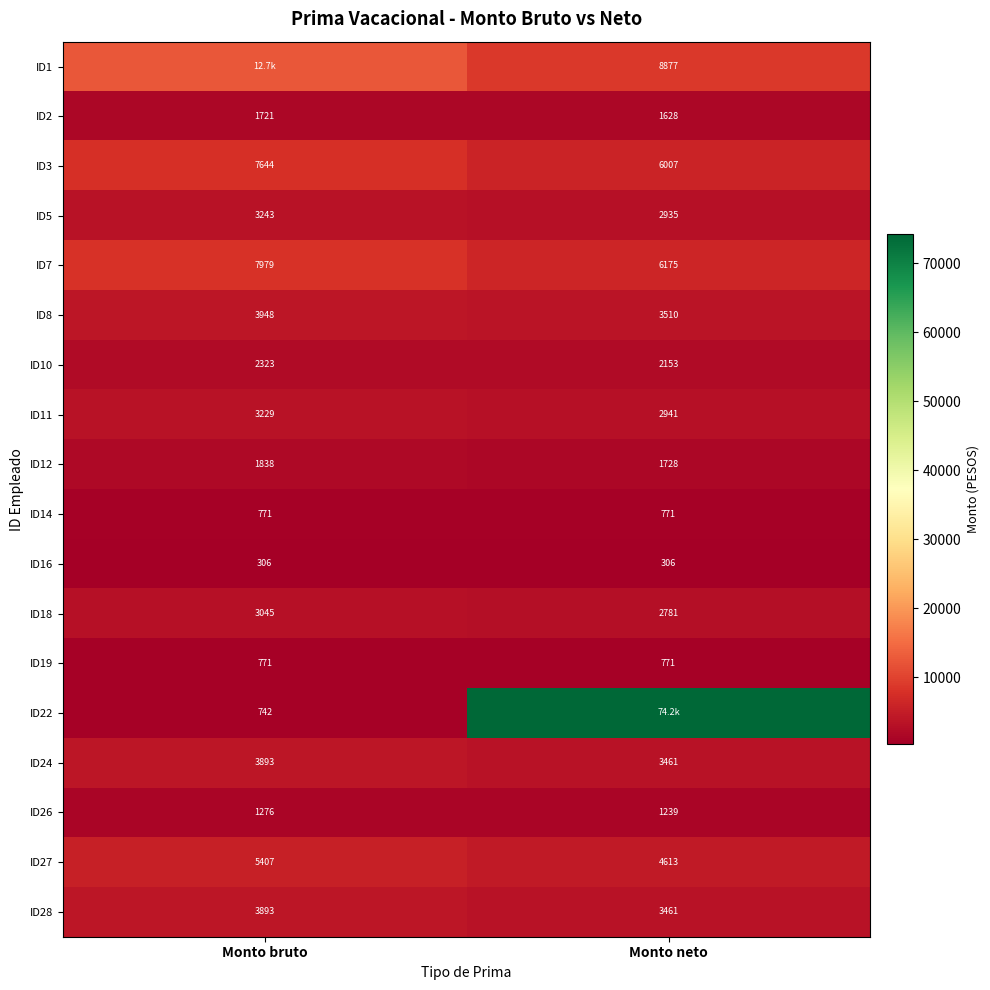

Read the ID2 value at Monto neto.

1628.0